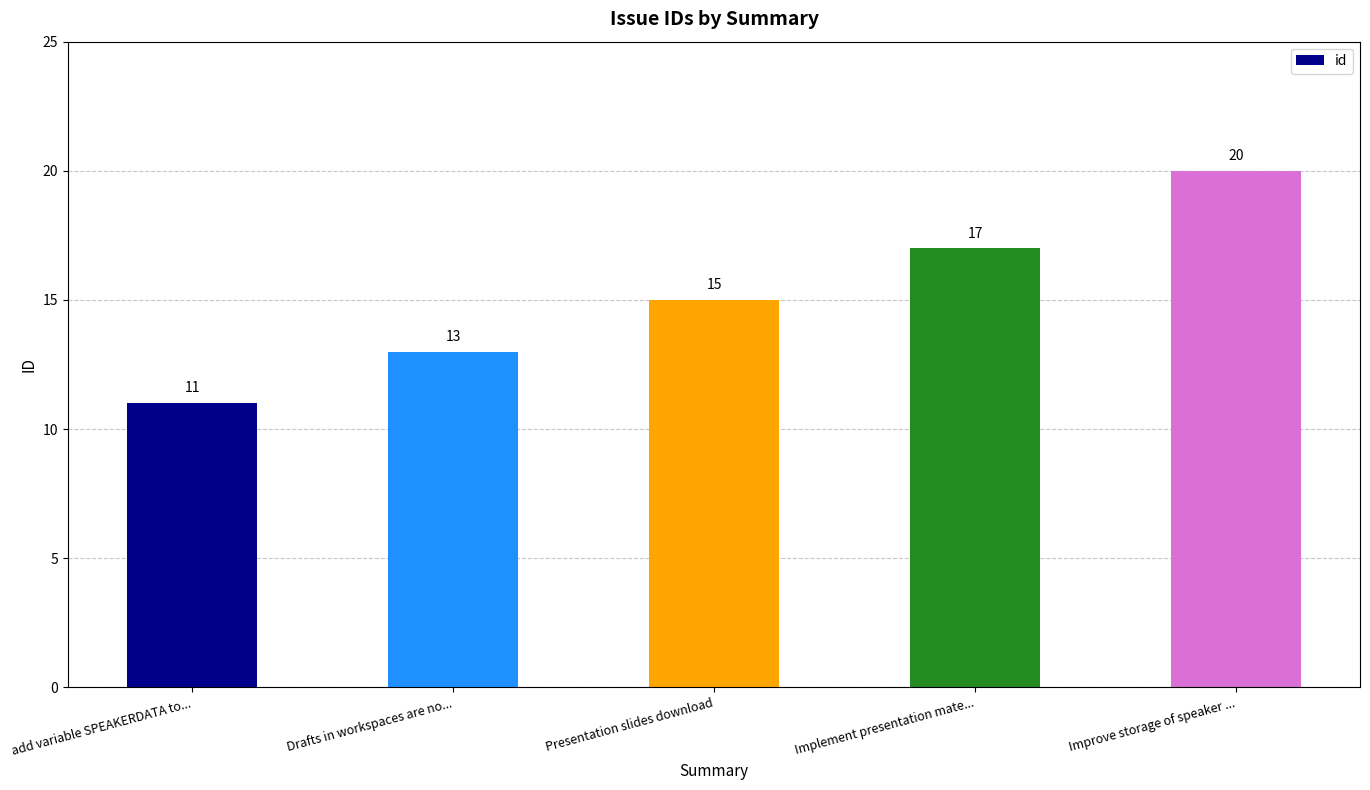

Reading left to right, list all the values displayed in this chart.

11	13	15	17	20